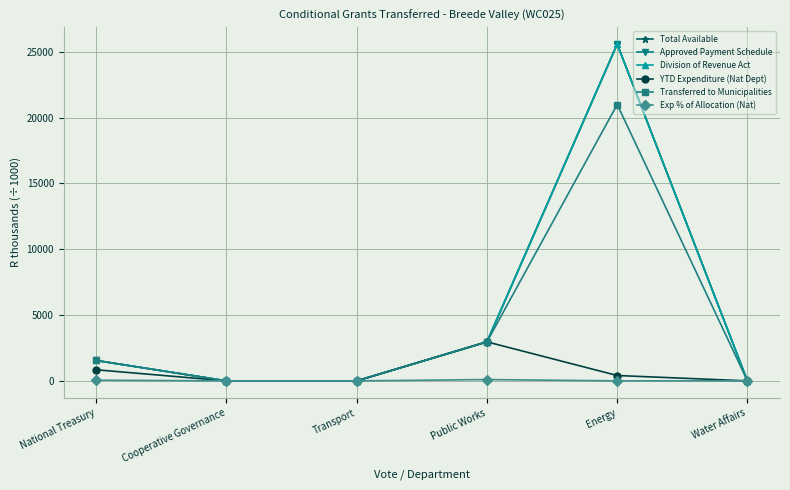

Which series has the largest range (max minus min)?

Total Available